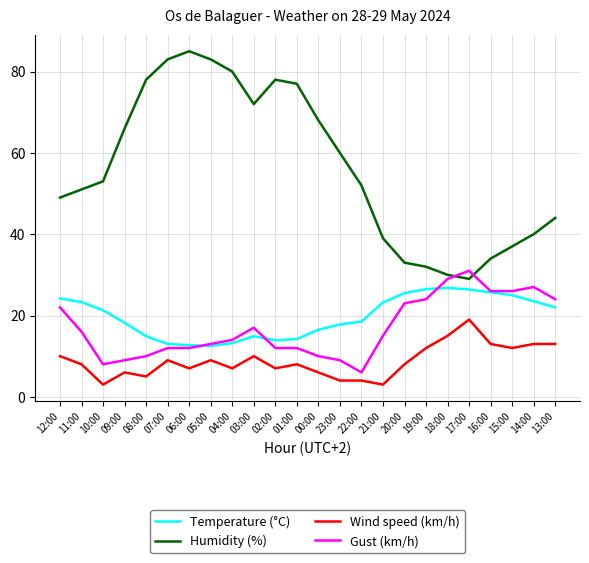

What is the average value of the Humidity (%) series?

56.4